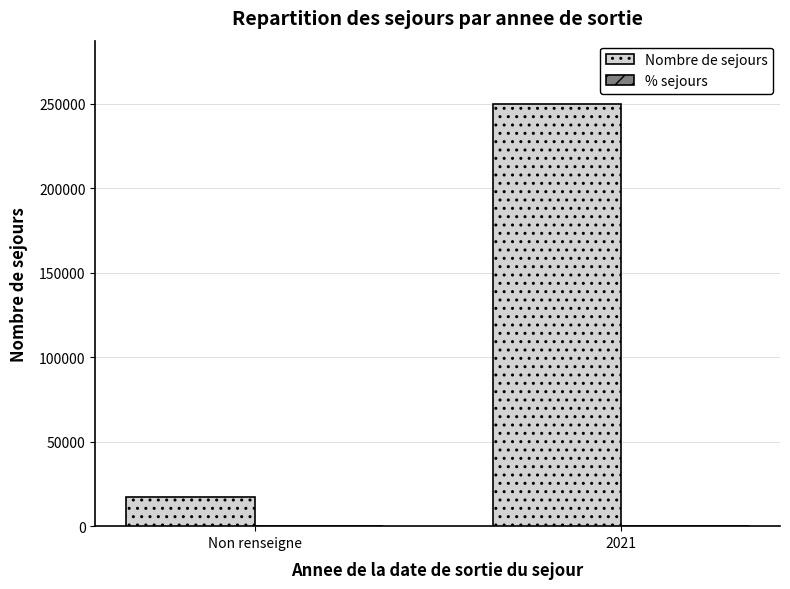

Which series has the largest total across all categories?

Nombre de sejours